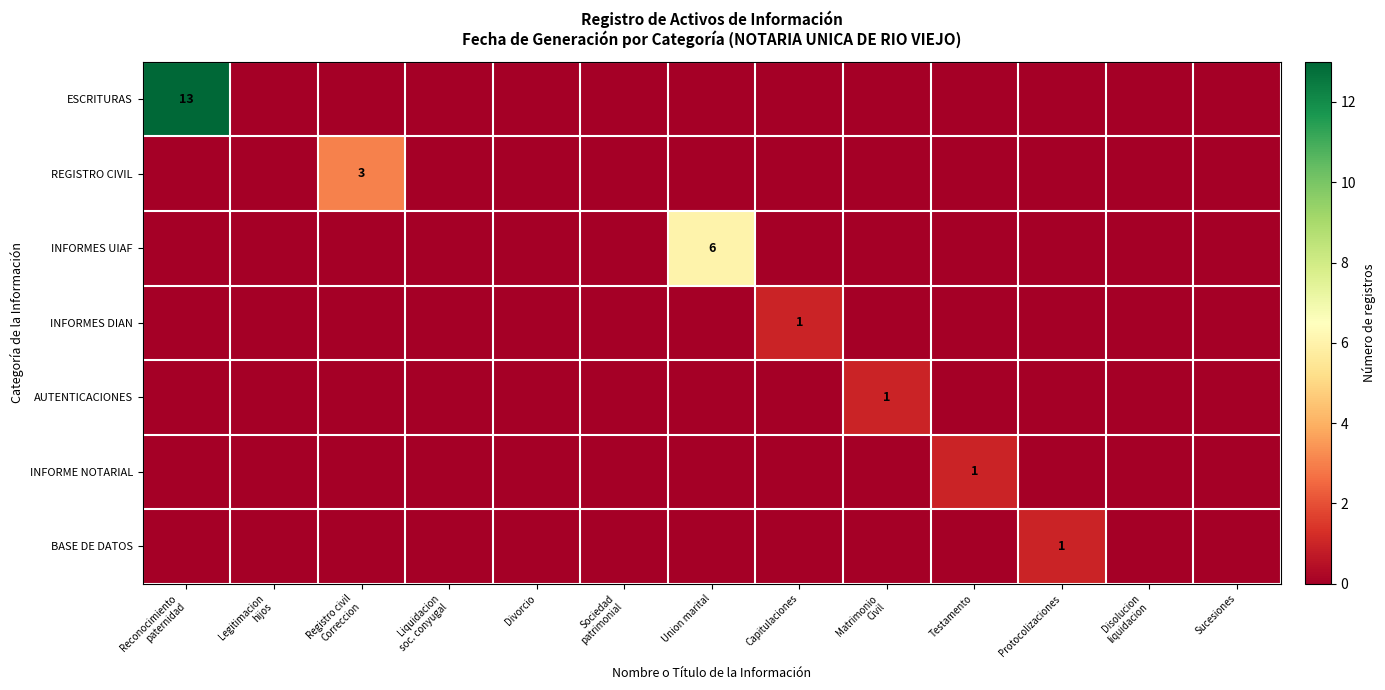

The value of BASE DE DATOS at Protocolizaciones is 1. True or false?

True